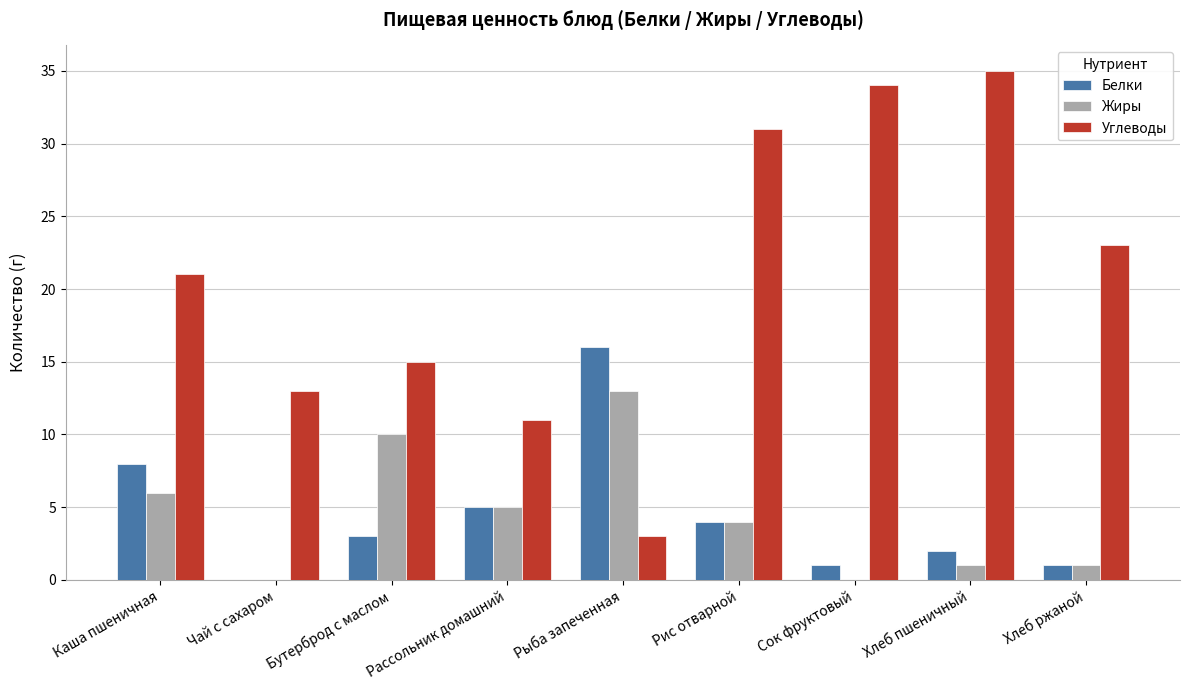

At which category is the sum across all series the highest?

Рис отварной